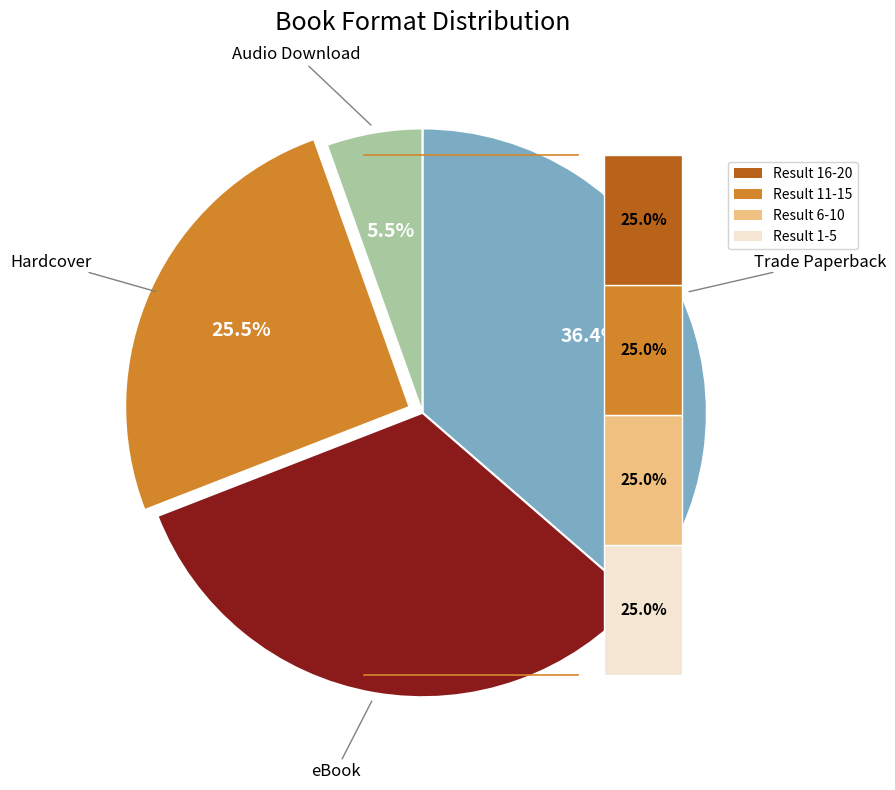

Approximately how many times larger is the value at Trade Paperback compared to Audio Download?

6.7